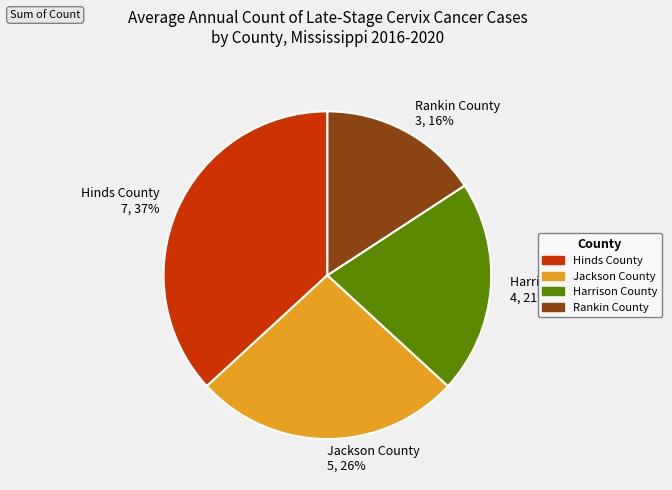

Approximately how many times larger is the value at Hinds County compared to Rankin County?

2.3